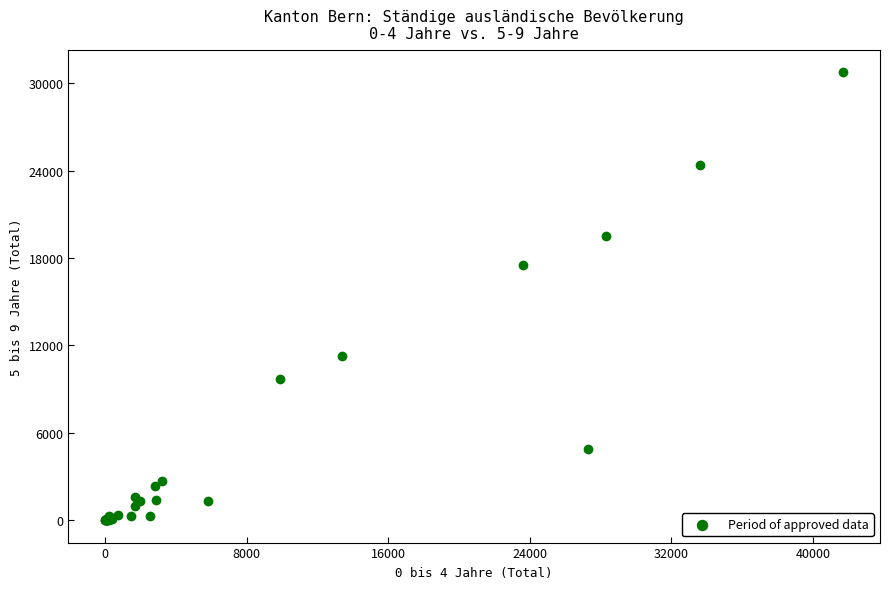

What Y value in the scatter plot is closest to 15391?

17547